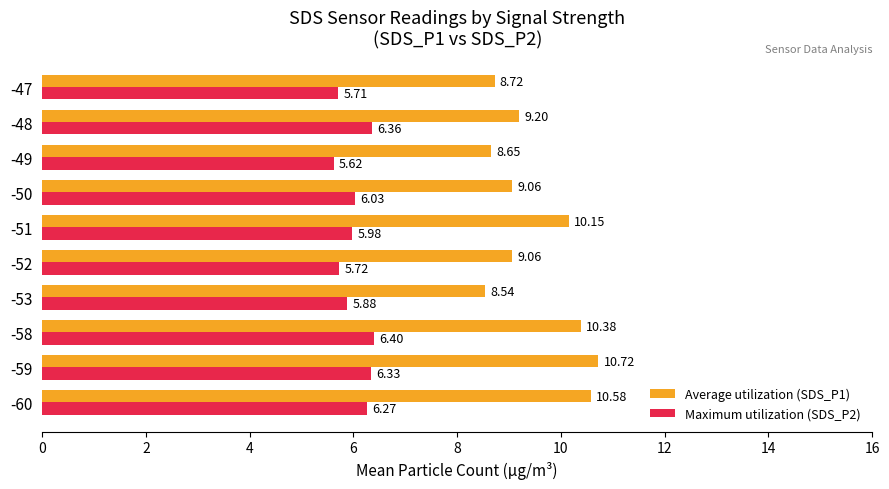

What is the difference between the second highest and minimum values in the Average utilization (SDS_P1) series?

2.0